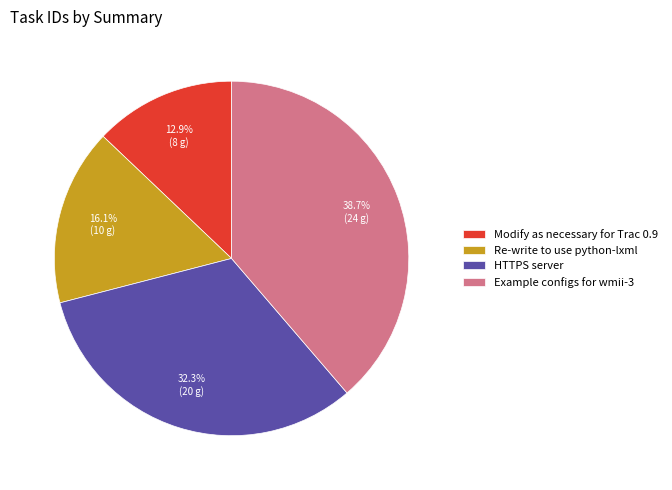

Does Modify as necessary for Trac 0.9 represent more than half of the total?

No